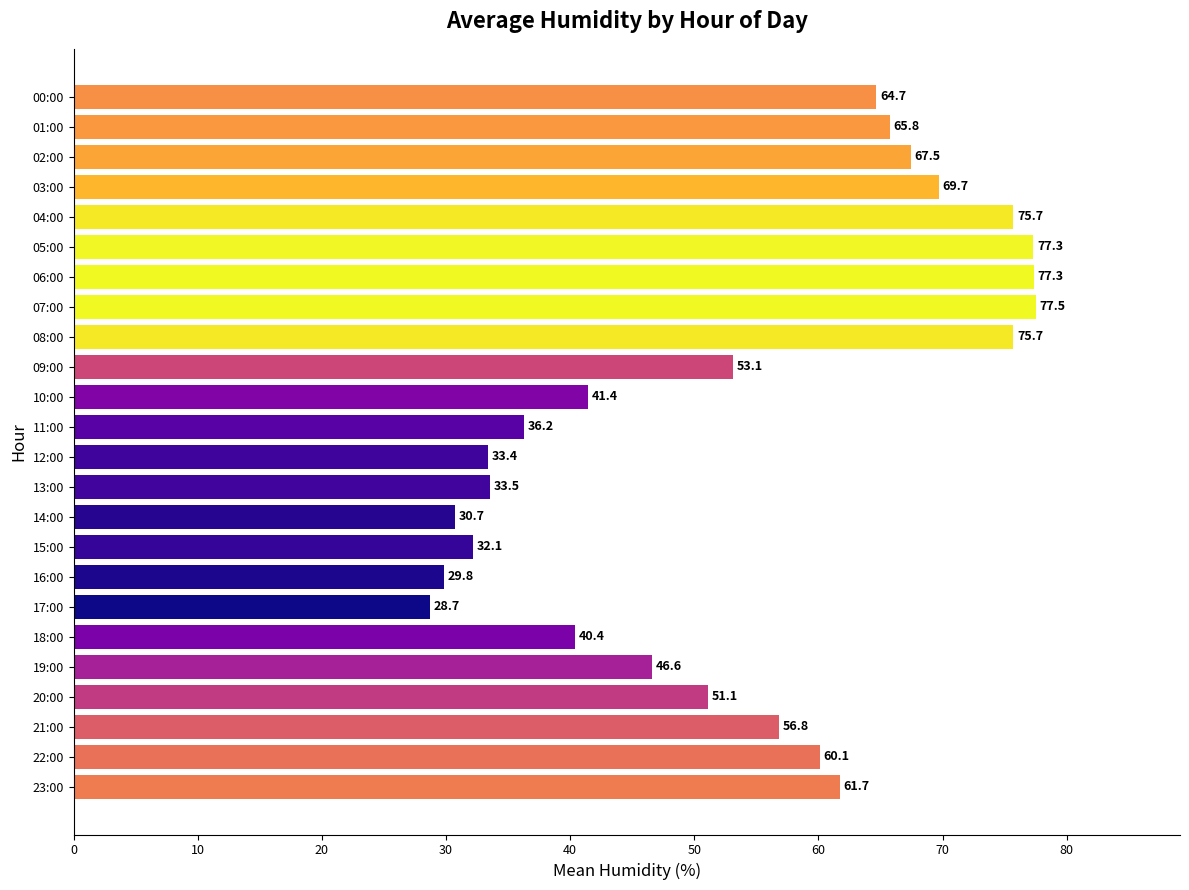

Between 10:00 and 01:00, which is larger?

01:00